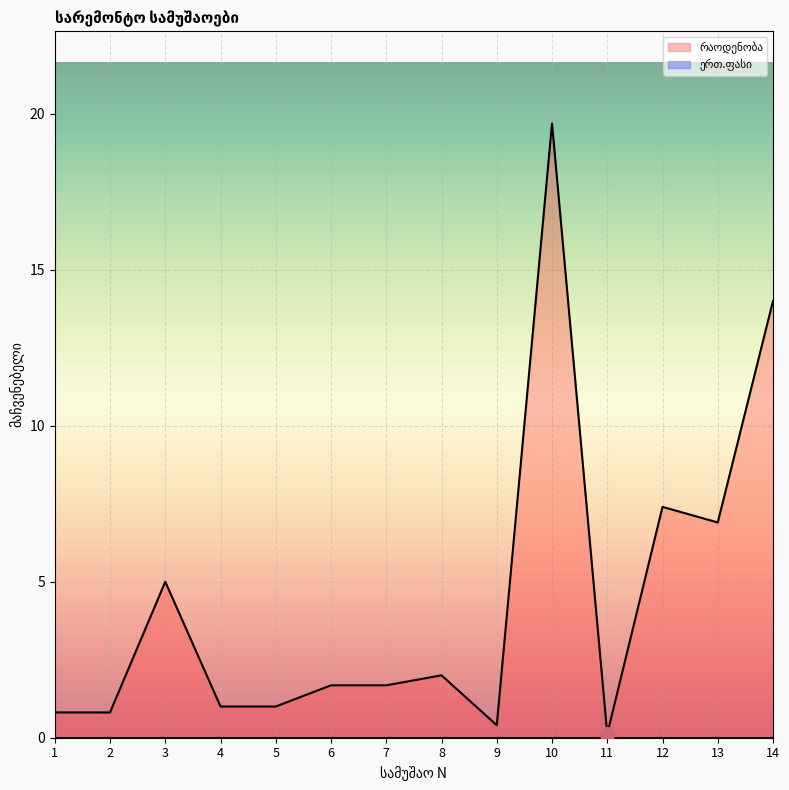

How many categories are shown in the chart?

14